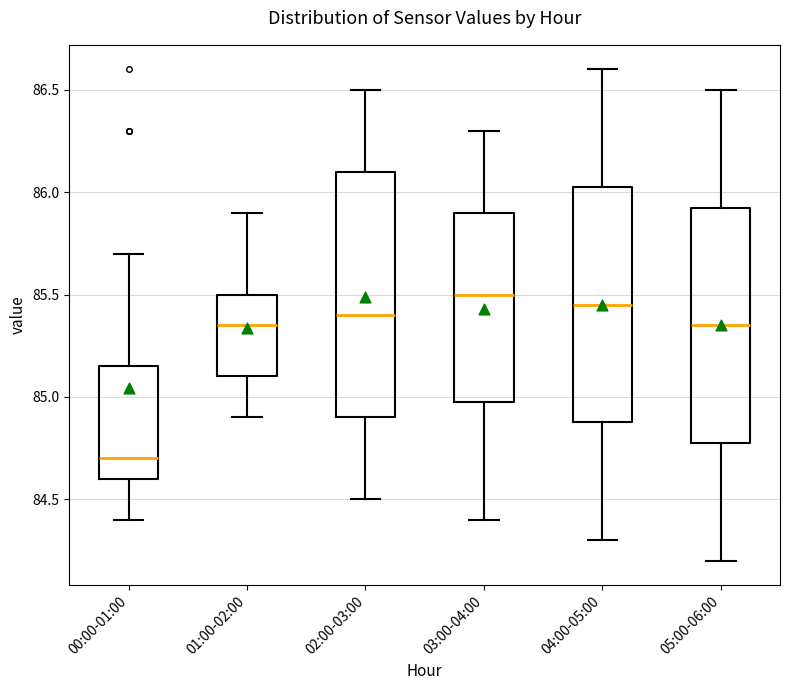

Reading left to right, read every box against the y-axis: the position of its median line, the range the box covers, and the ends of its whiskers. The values are not printed on the chart, so give them approximately, as read against the axis.

00:00-01:00: median 84.70, box 84.60 to 85.15, whiskers 84.40 to 85.70
01:00-02:00: median 85.35, box 85.10 to 85.50, whiskers 84.90 to 85.90
02:00-03:00: median 85.40, box 84.90 to 86.10, whiskers 84.50 to 86.50
03:00-04:00: median 85.50, box 85.00 to 85.90, whiskers 84.40 to 86.30
04:00-05:00: median 85.45, box 84.90 to 86.05, whiskers 84.30 to 86.60
05:00-06:00: median 85.35, box 84.80 to 85.95, whiskers 84.20 to 86.50